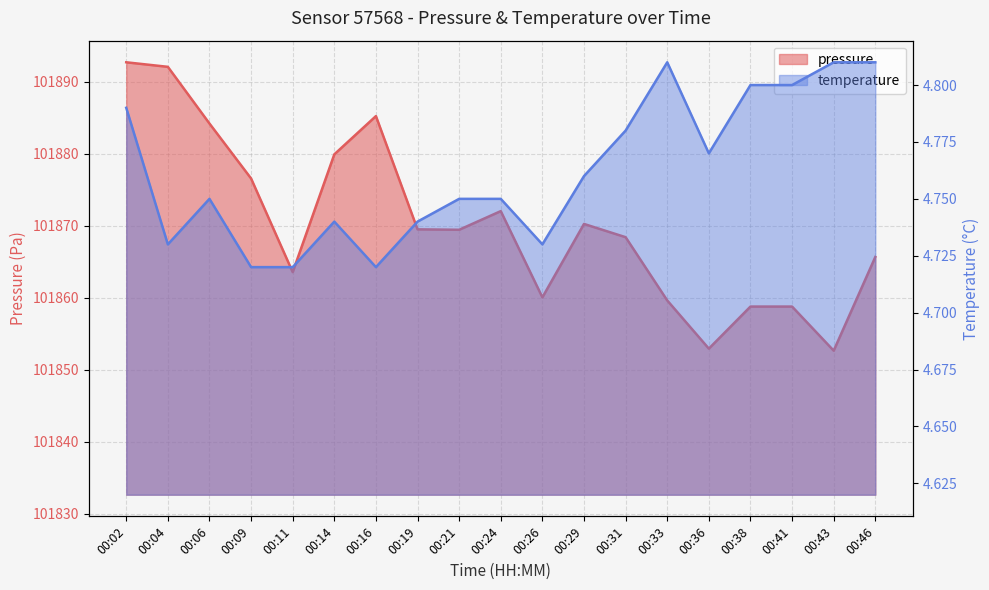

How many interior local valleys does the pressure series have?

5